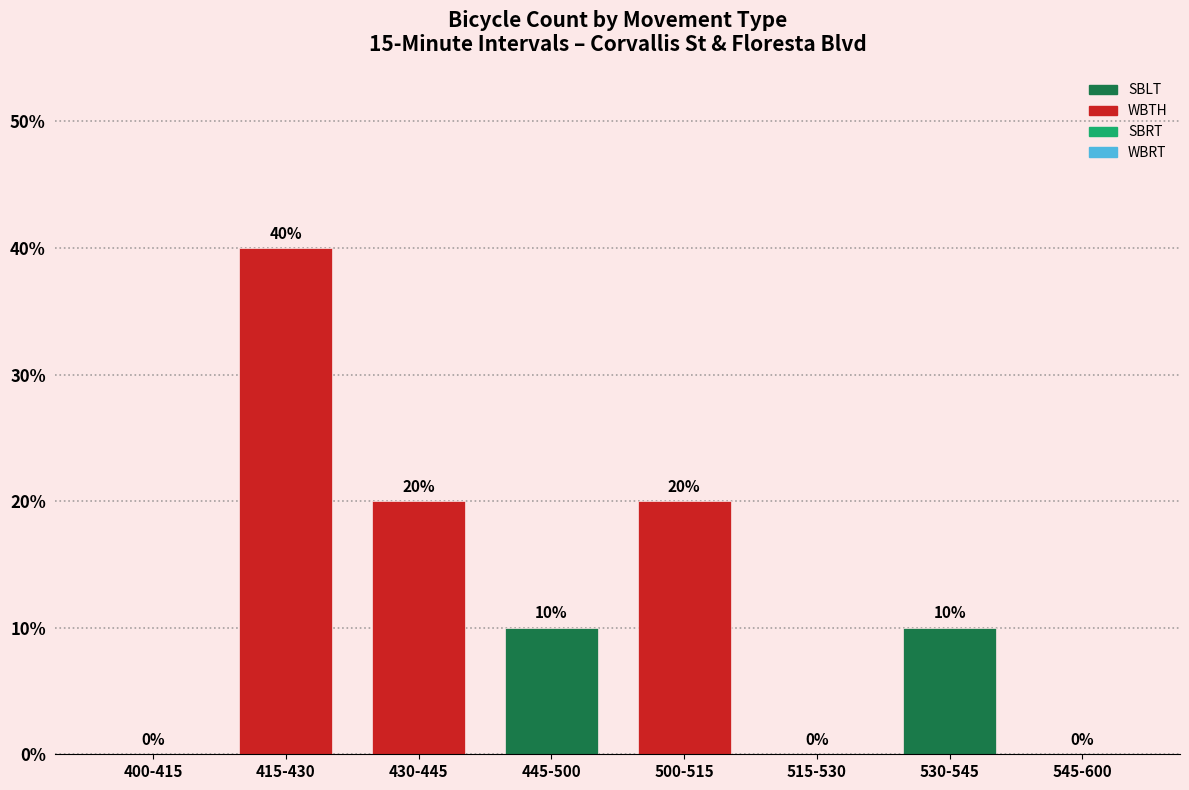

Reading right to left, what are all the values shown in this chart?

545-600=0	530-545=10	515-530=0	500-515=20	445-500=10	430-445=20	415-430=40	400-415=0